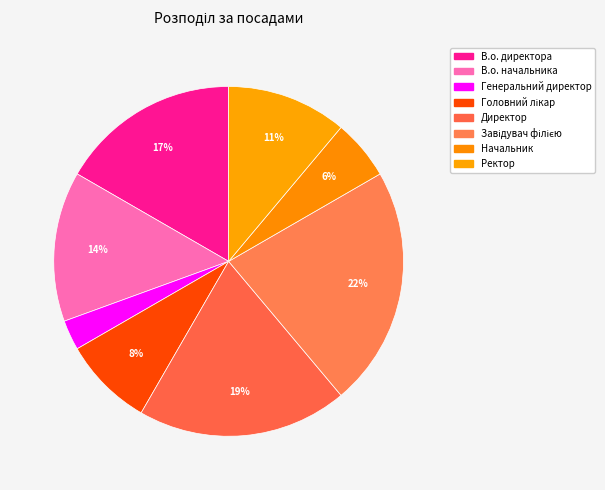

Combined, what portion of the pie is Ректор and Генеральний директор?

13.9%